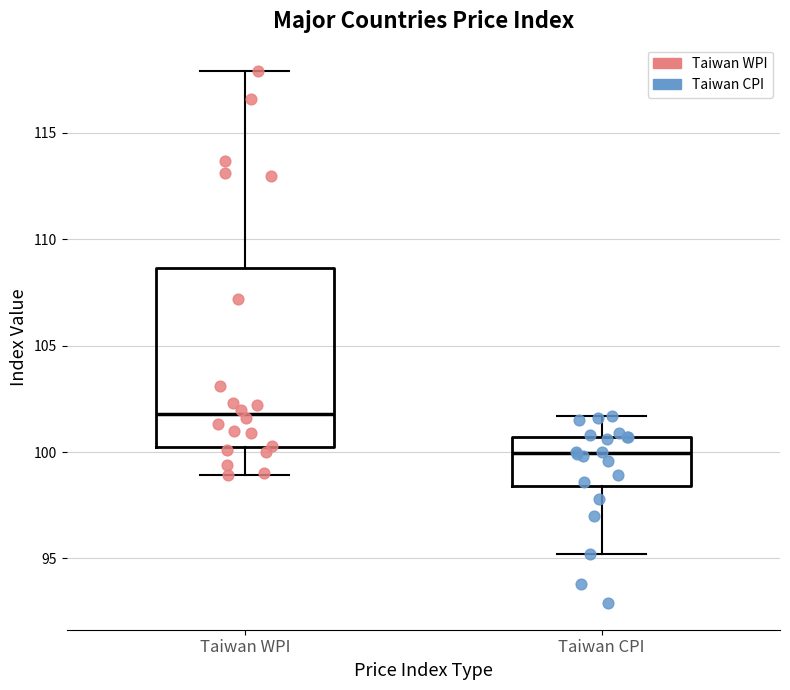

Where does the lower whisker of the box for Taiwan WPI end on the y-axis? The values are not printed on the chart, so give them approximately, as read against the axis.

99.0